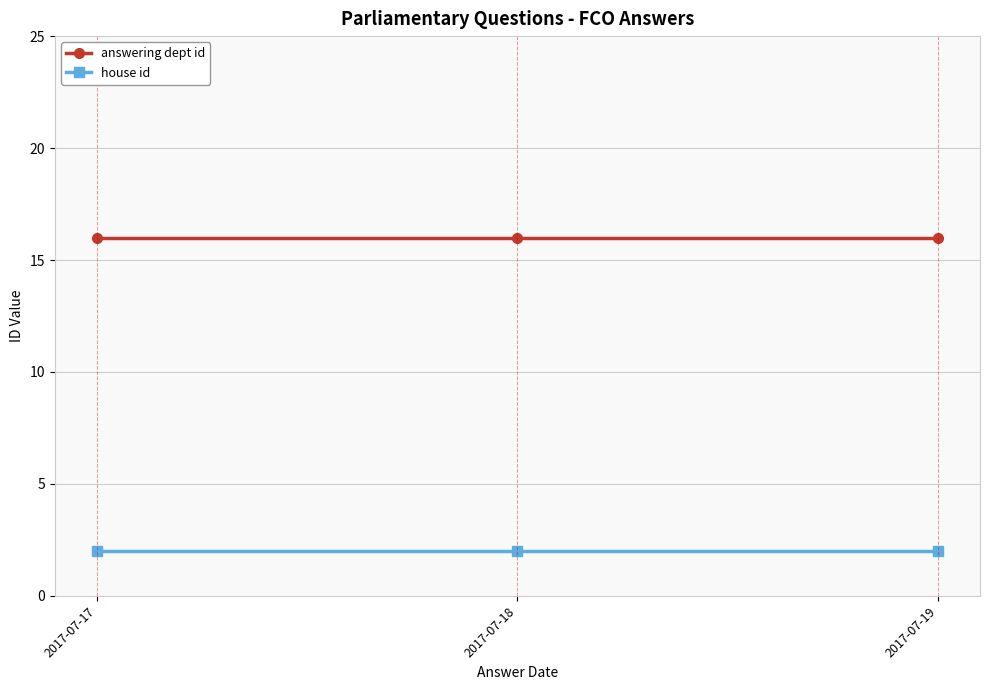

Reading left to right, transcribe all the data shown in this chart.

answering dept id: 16	16	16
house id: 2	2	2